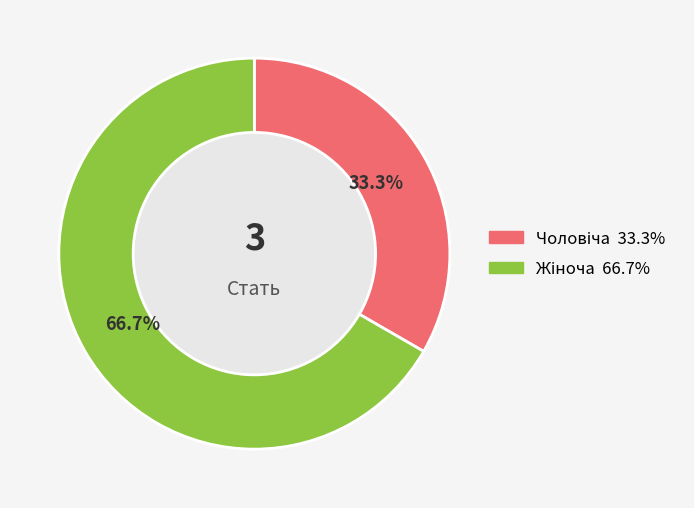

How much of the chart is everything except Чоловіча?

66.7%